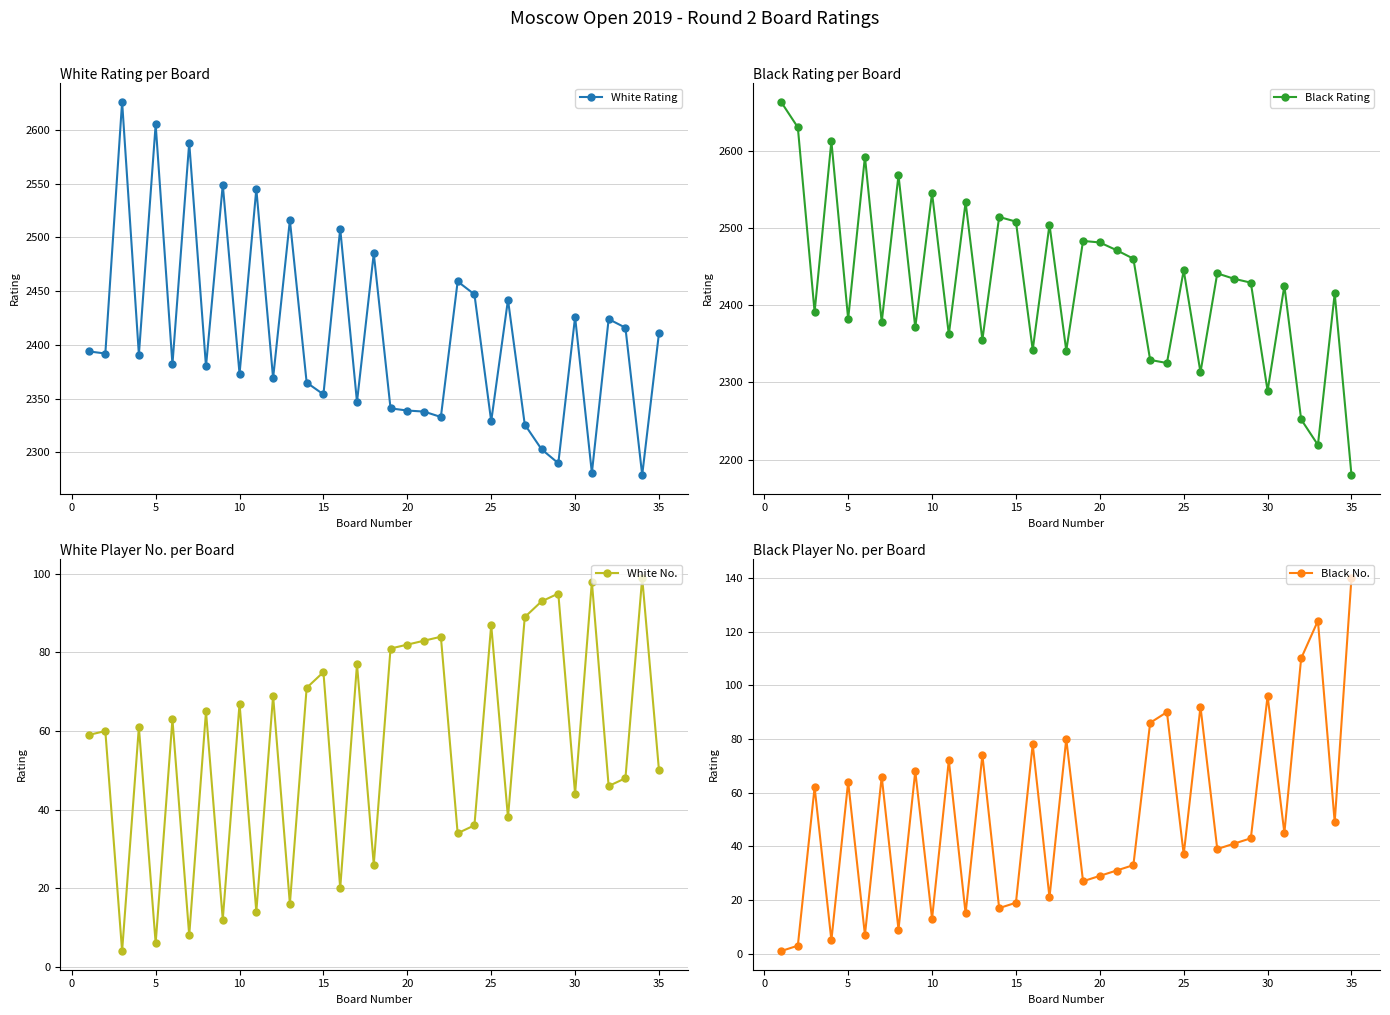

The Black Rating series shows 924 at 20. True or false?

False